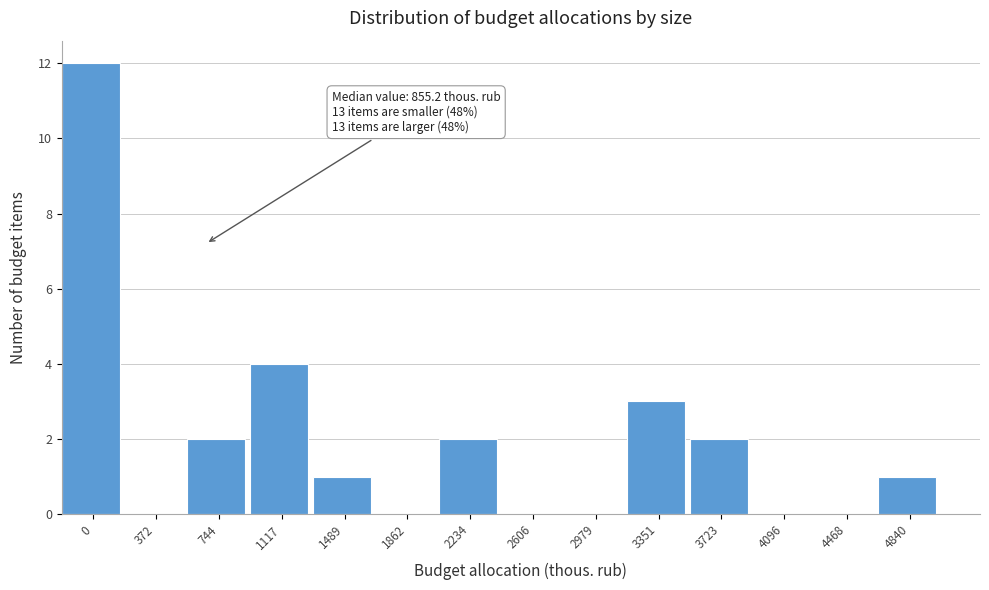

Reading left to right, extract all data points from this chart.

0=12	372=0	744=2	1117=4	1489=1	1862=0	2234=2	2606=0	2979=0	3351=3	3723=2	4096=0	4468=0	4840=1